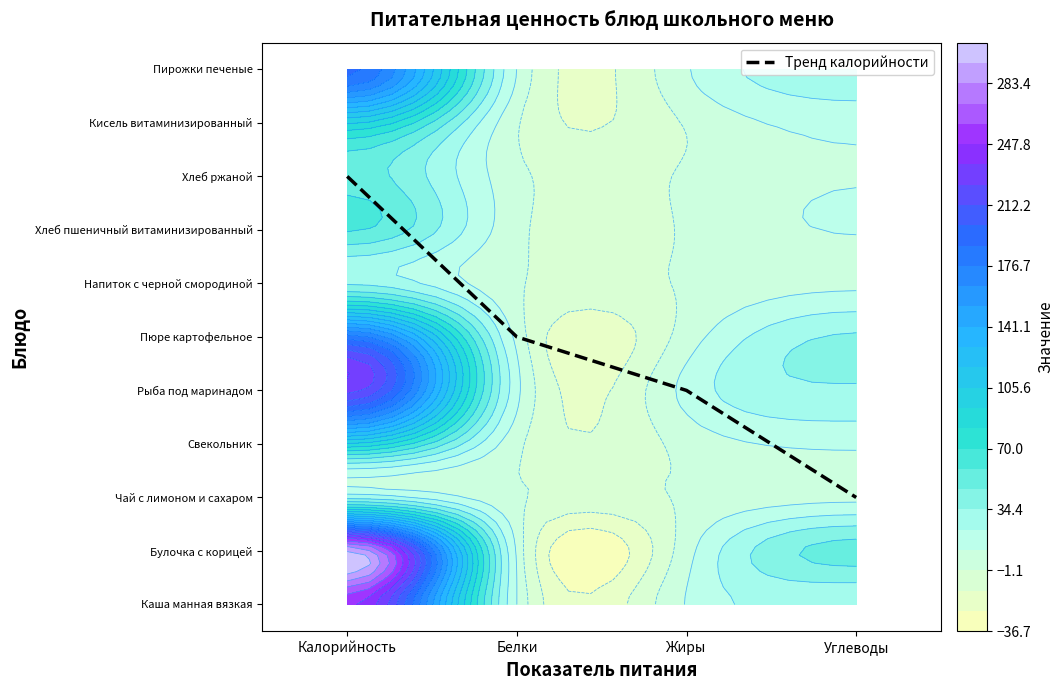

How many data points does each series have?

4